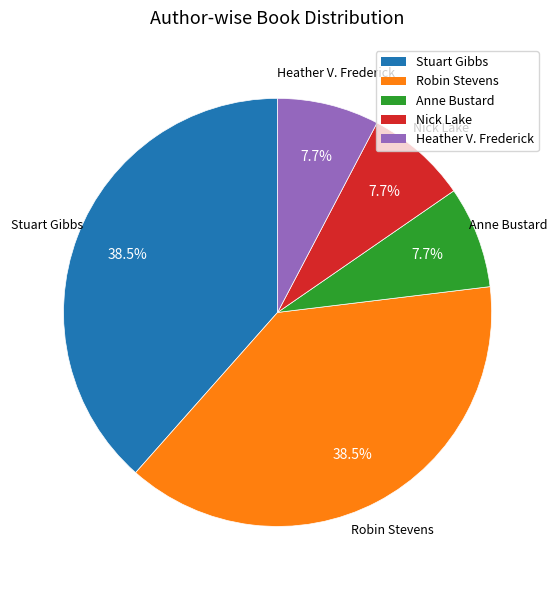

Does any single category account for the majority?

No